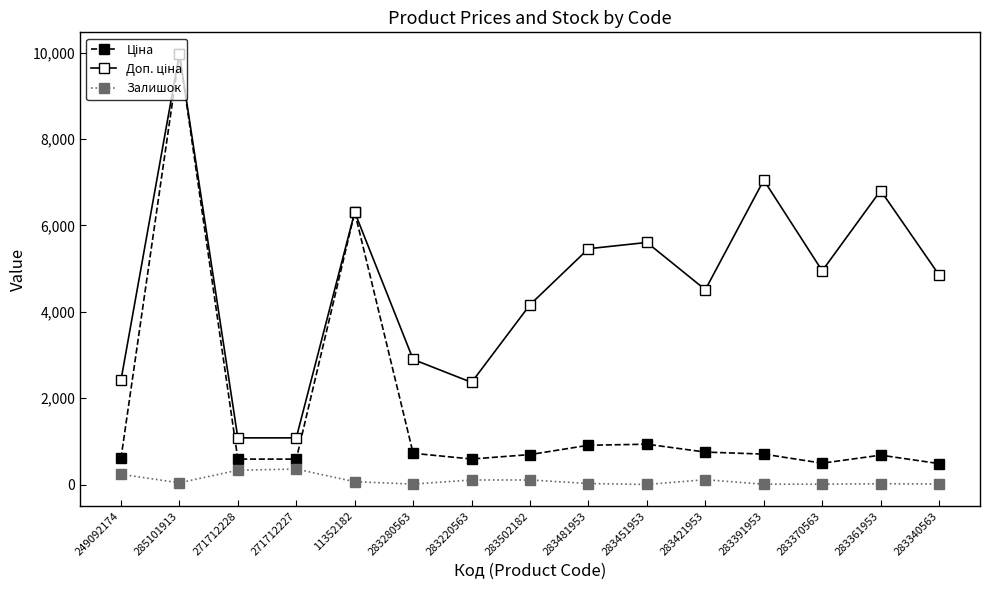

What is the greatest value displayed?

9975.0